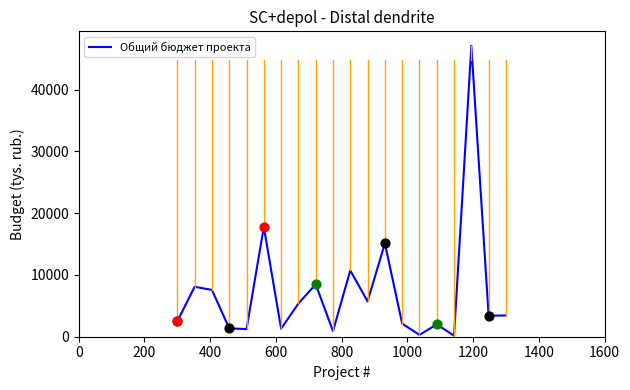

What is the maximum value shown in the chart?

47104.0